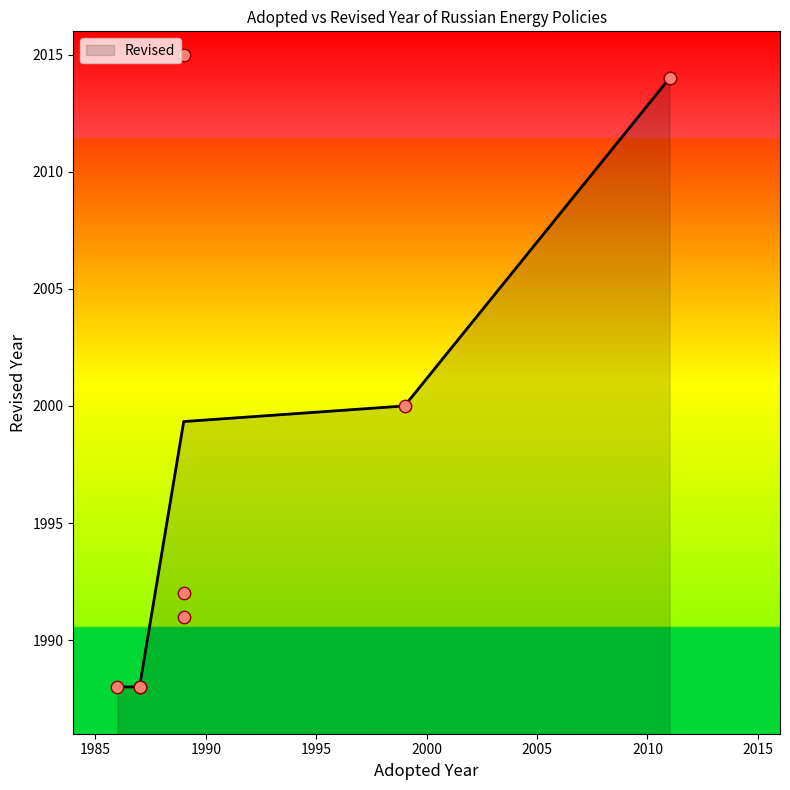

Which has a higher value, 2011 or 1989?

2011